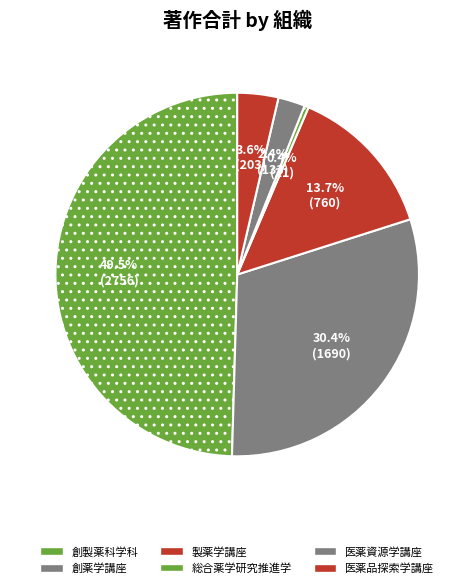

To the nearest percent, what is the difference between the largest and smallest slice percentages?

49%